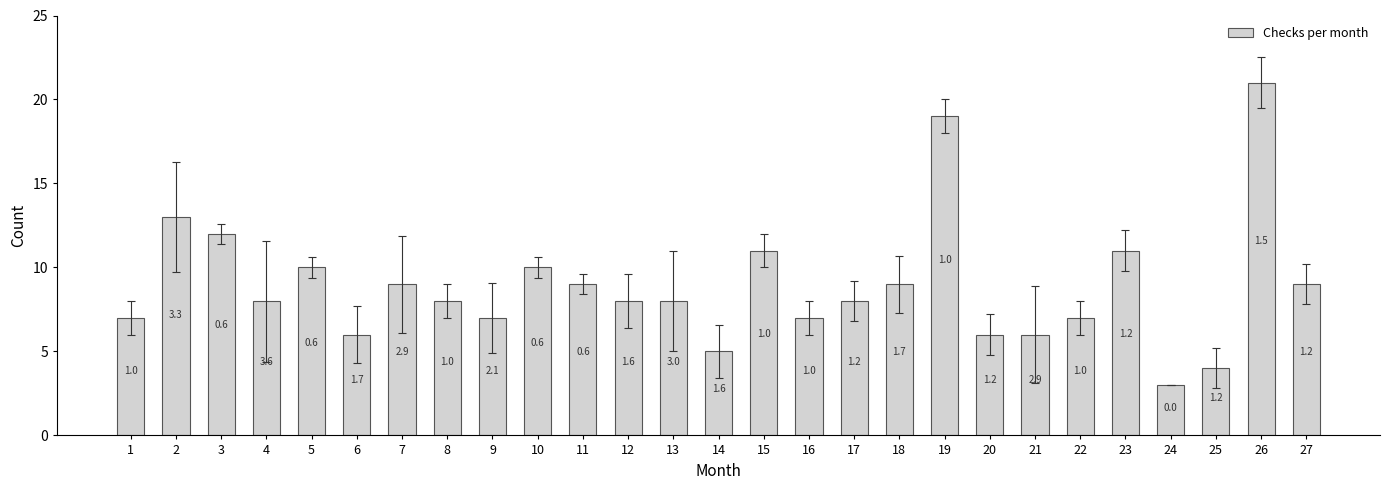

True or false: the data shows 7 at 22.

True